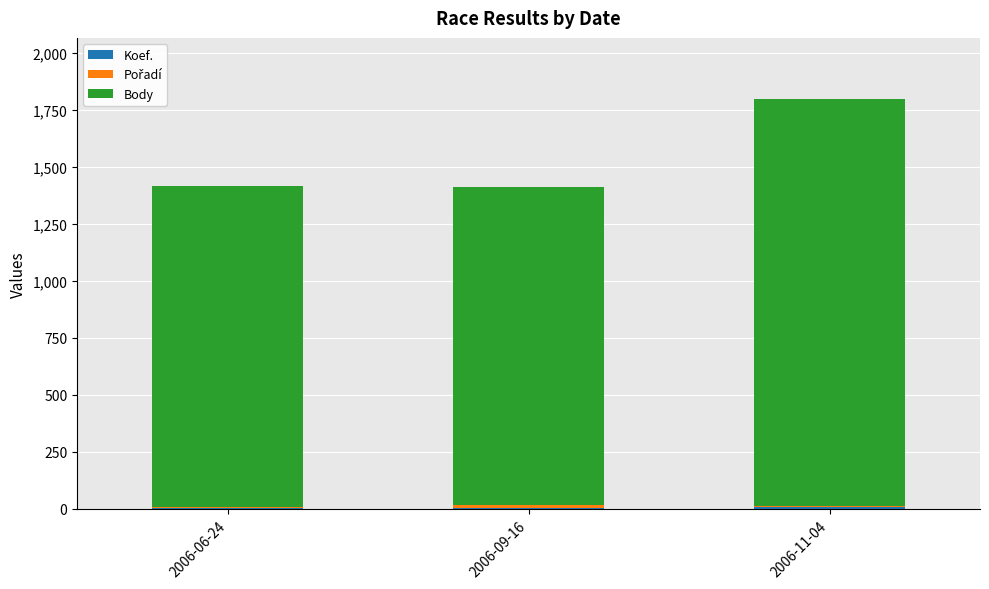

At which category is the sum across all series the highest?

2006-11-04